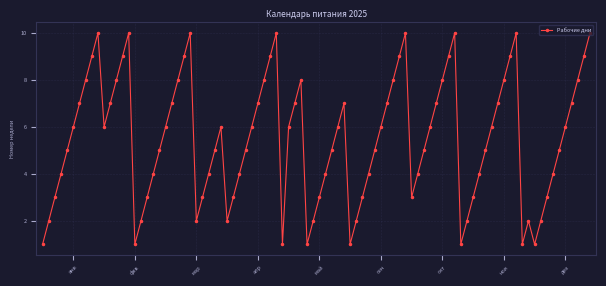

What is the maximum value shown in the chart?

10